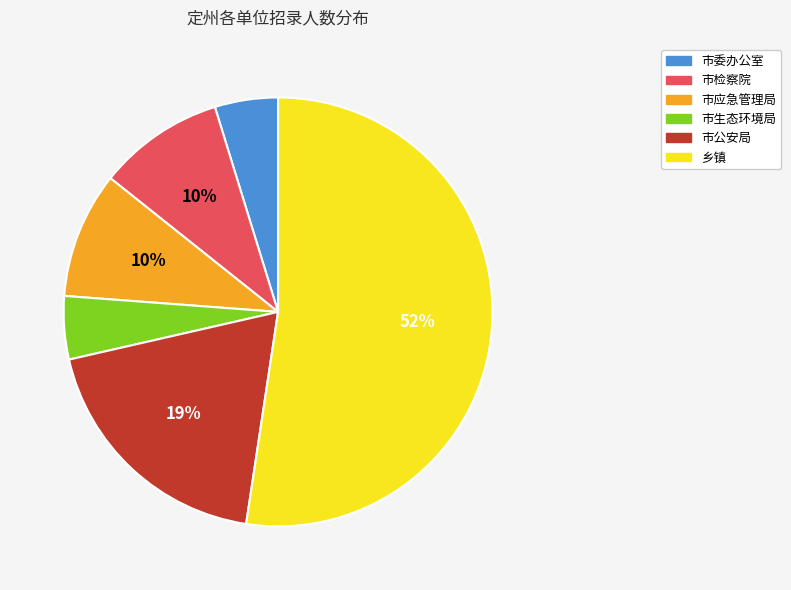

To the nearest percent, what is the average slice percentage?

17%